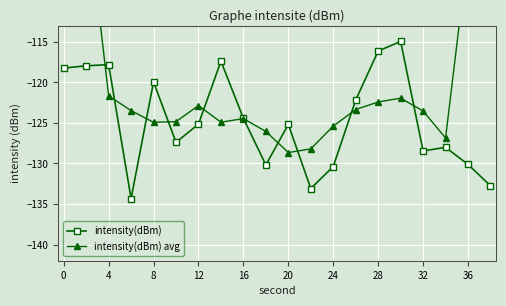

At how many categories does at least one series exceed -99?

3